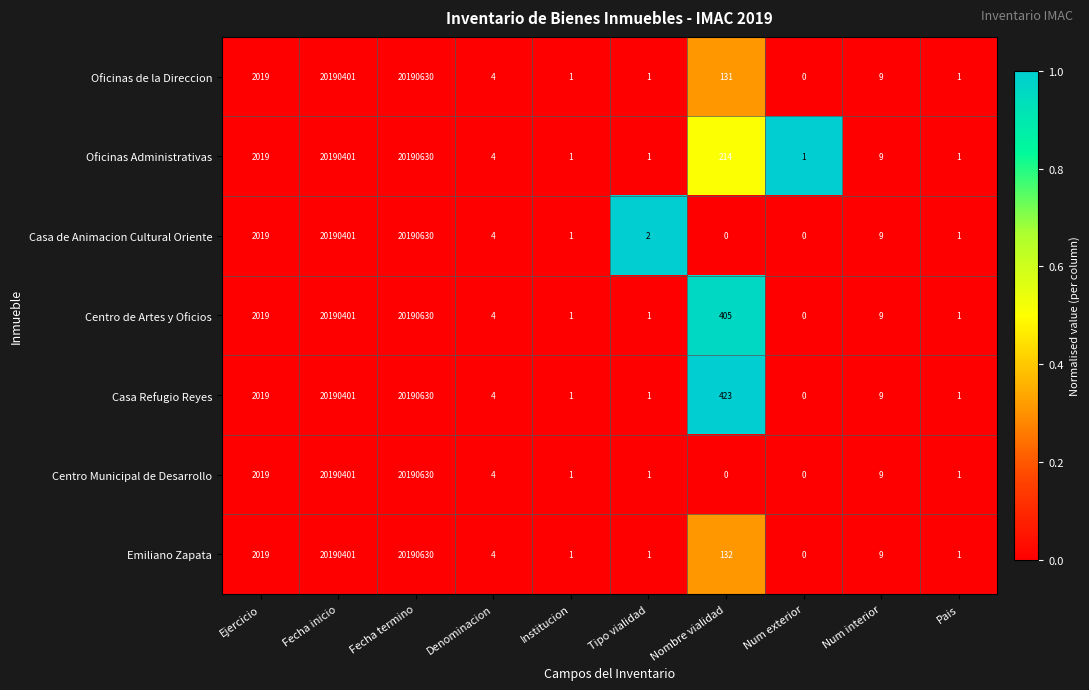

Read the Casa Refugio Reyes value at Fecha inicio, to the nearest 10.

20190400